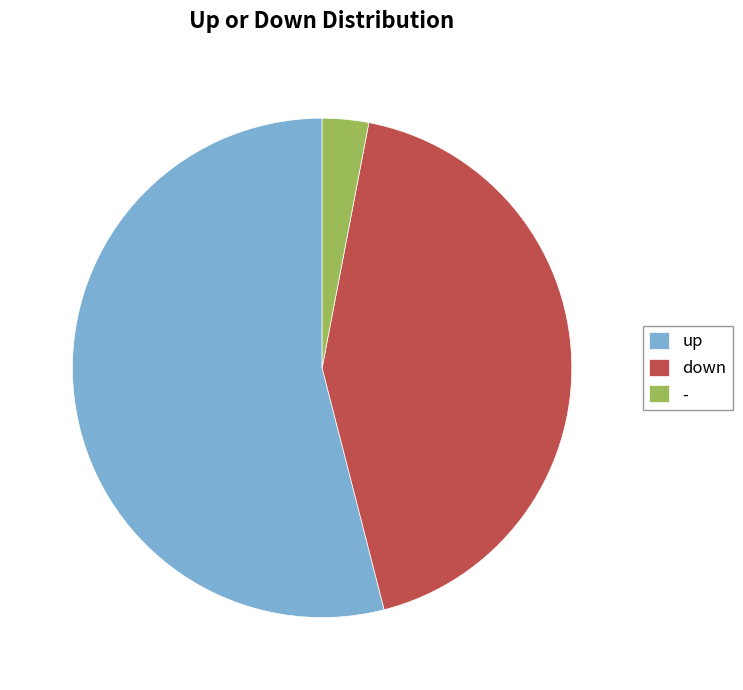

Is the sum of - and up greater than half?

Yes